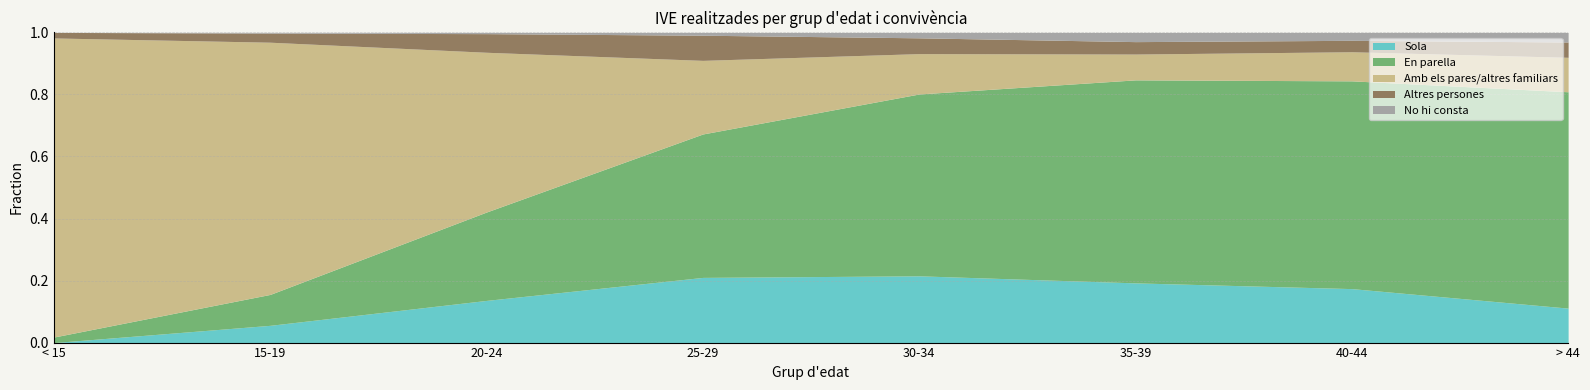

Which category has the lowest value in the Sola series?

< 15